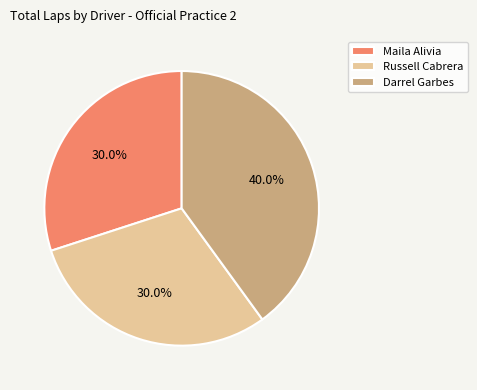

Which has a higher value, Darrel Garbes or Russell Cabrera?

Darrel Garbes